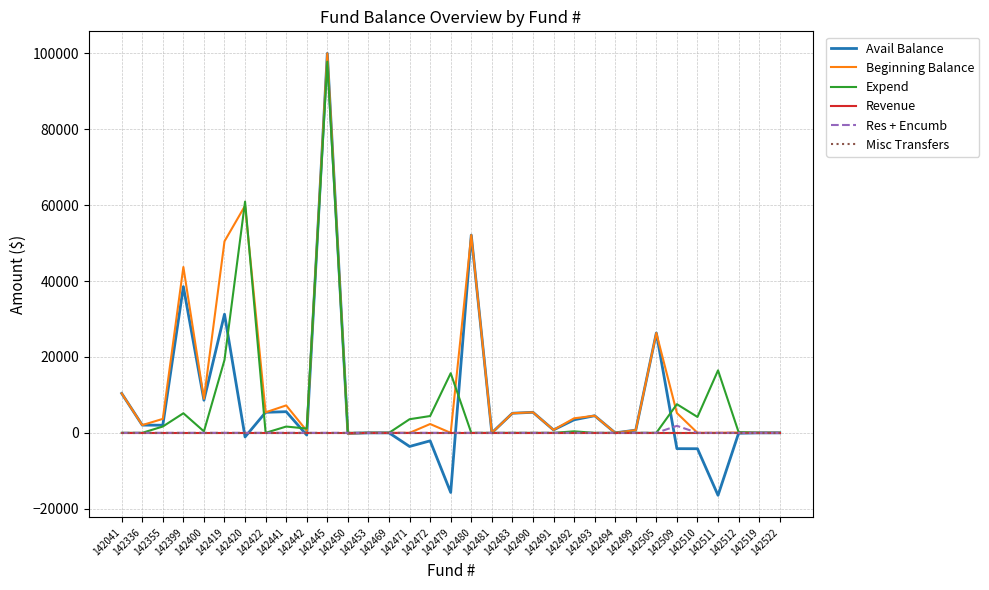

Which category has the lowest value in the Revenue series?

142041